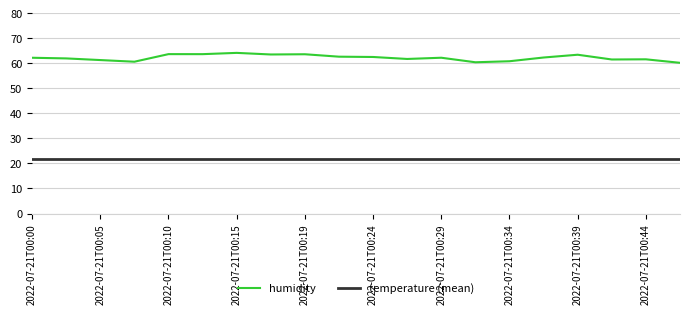

Rank the series by their average value, from lowest to highest.

temperature (mean), humidity